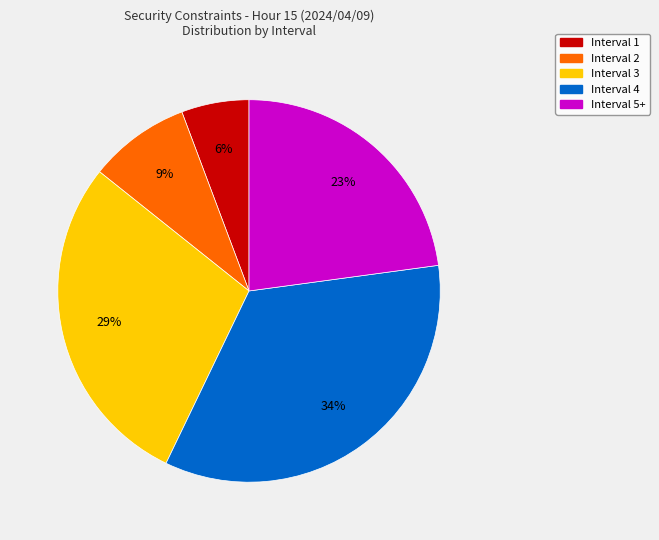

To the nearest percent, what is the average slice percentage?

20%